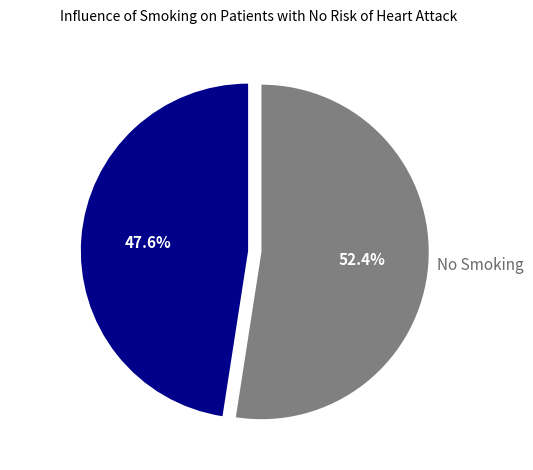

How many segments does this pie chart have?

2